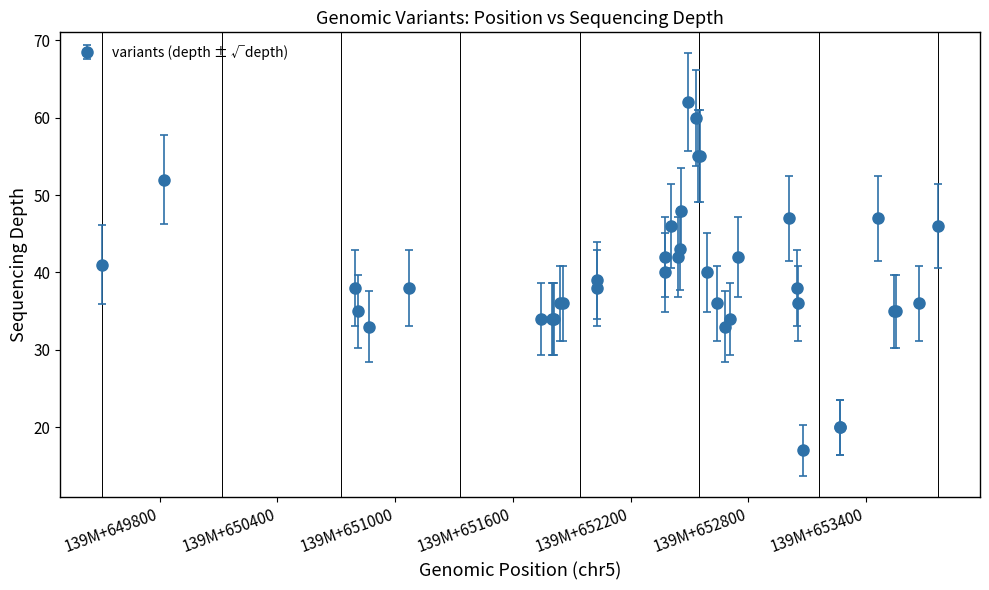

What is the average value?

39